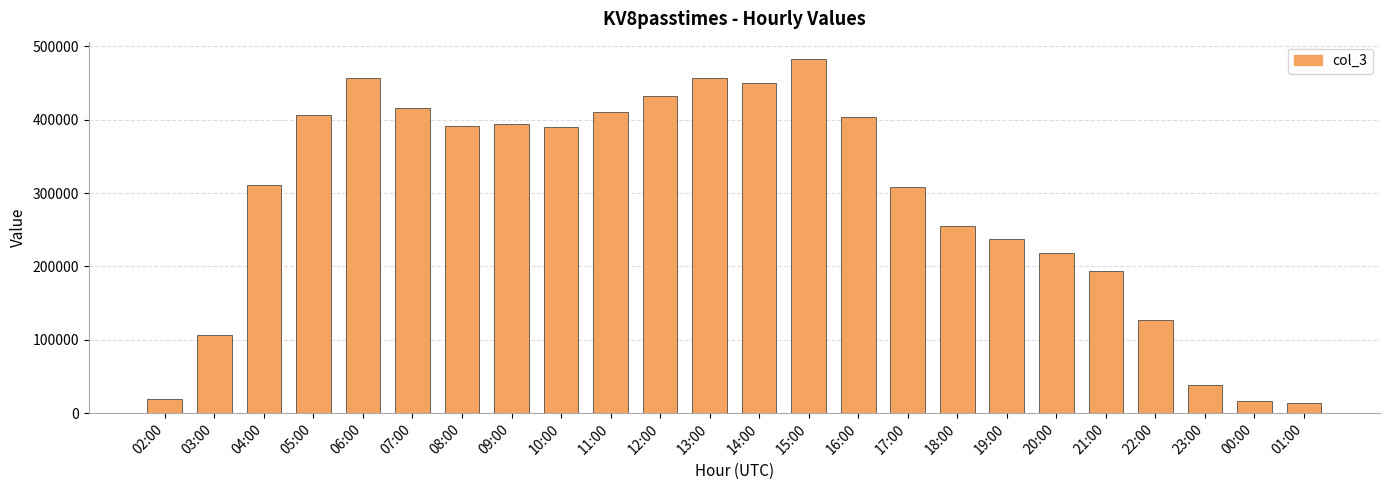

What is the label of the 23rd bar from the left?

00:00